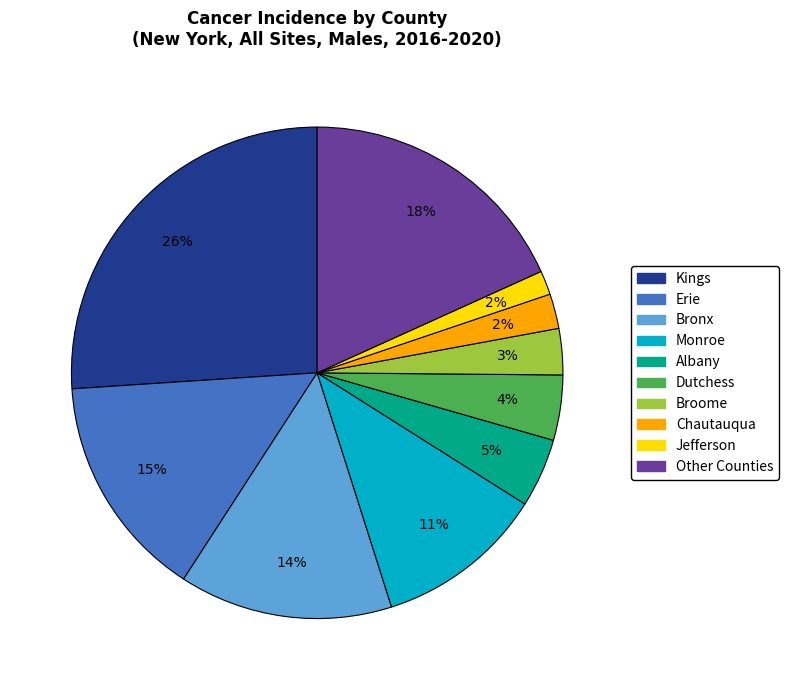

To the nearest percent, what is the average slice percentage?

10%